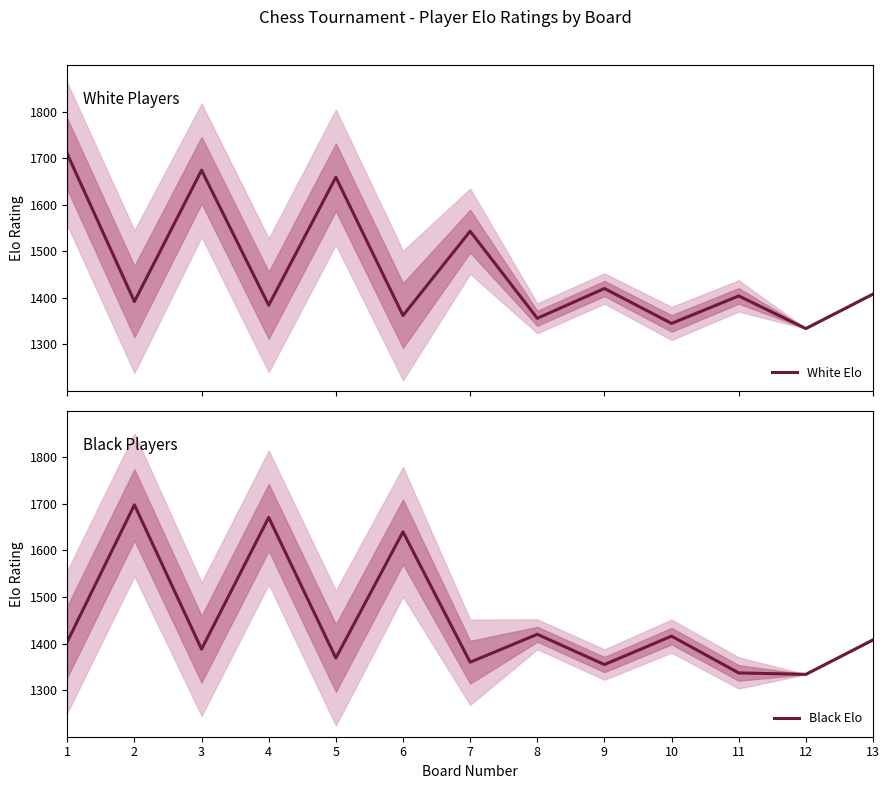

What is the sum of all Black Elo values?

18800